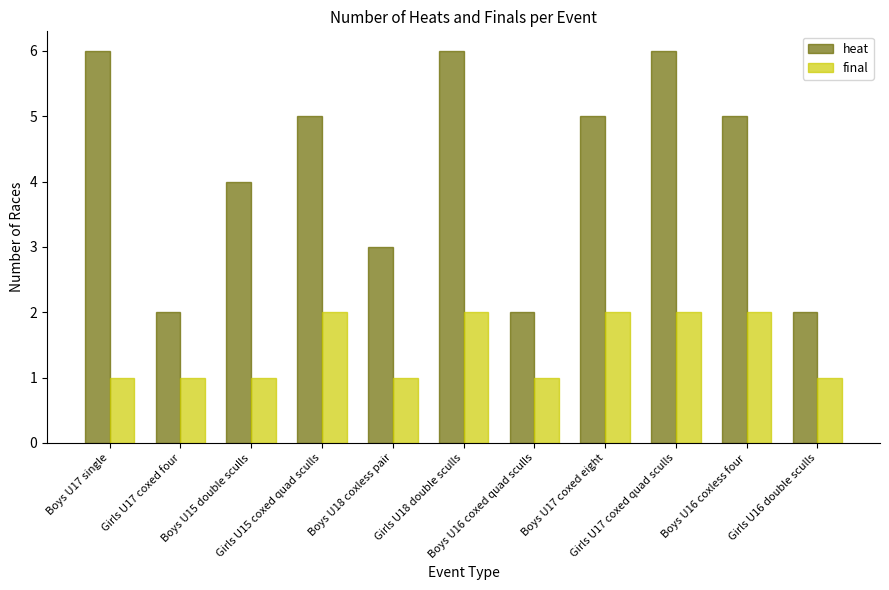

Which series has the largest total across all categories?

heat